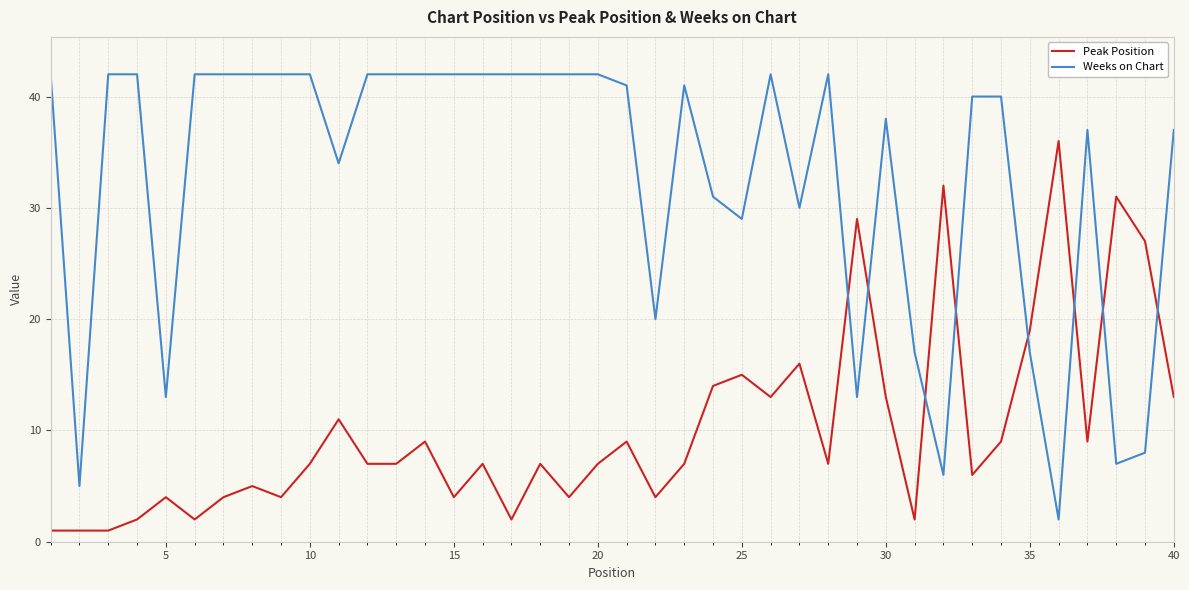

True or false: Peak Position and Weeks on Chart cross at least once.

True